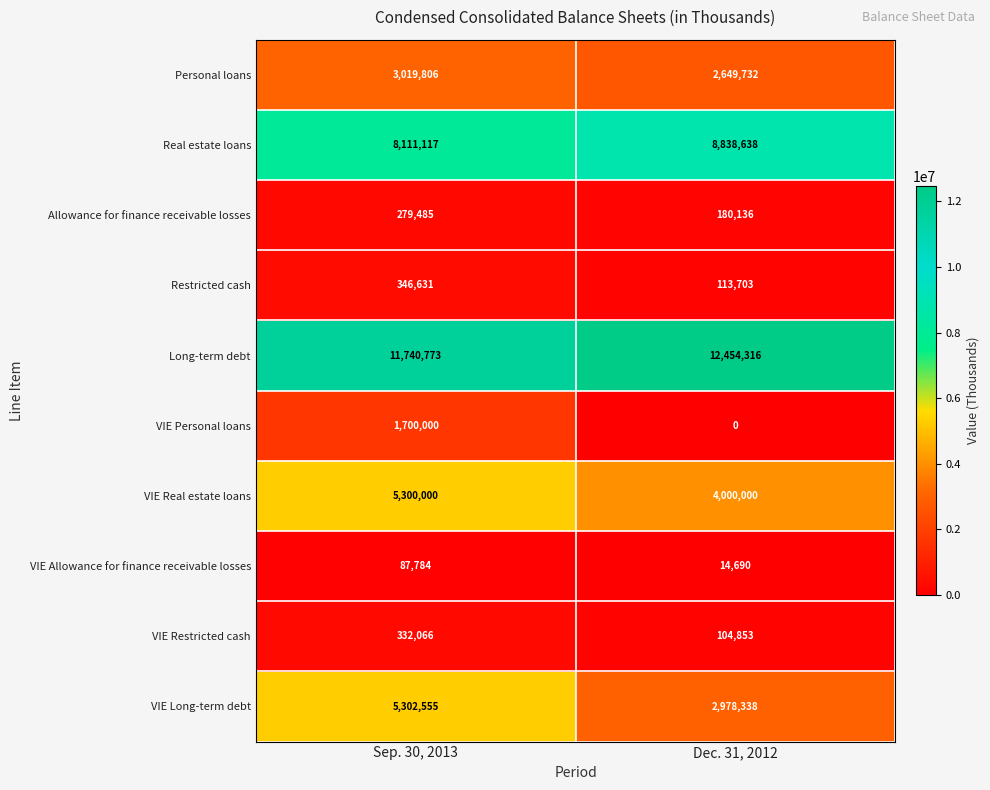

What is the difference between the maximum and minimum values in the VIE Real estate loans series?

1300000